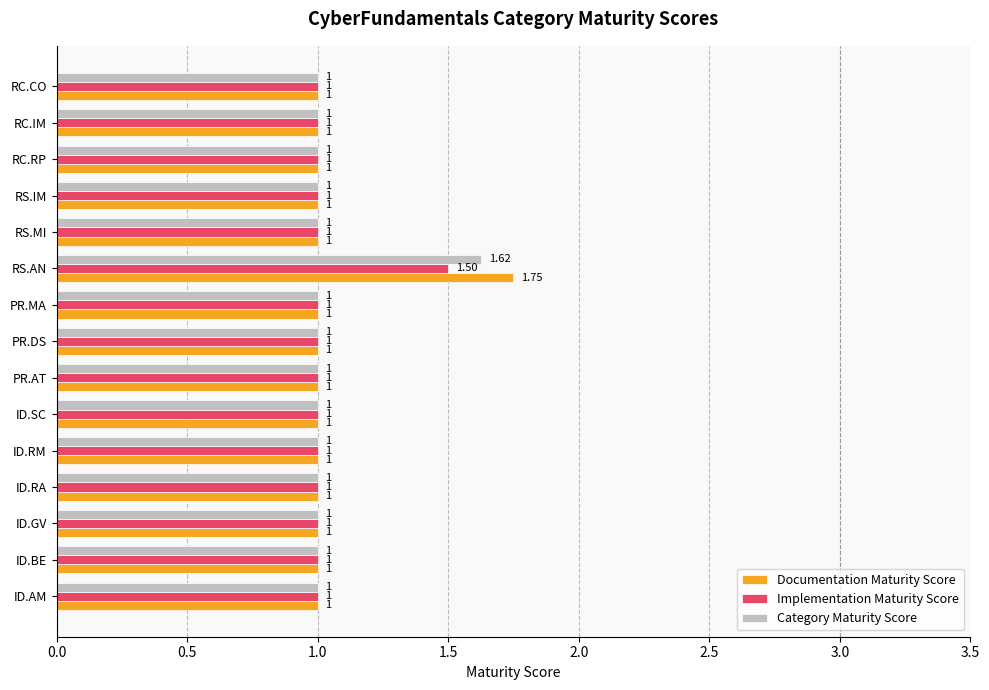

What is the sum of the Implementation Maturity Score values at RC.RP and PR.AT?

2.0